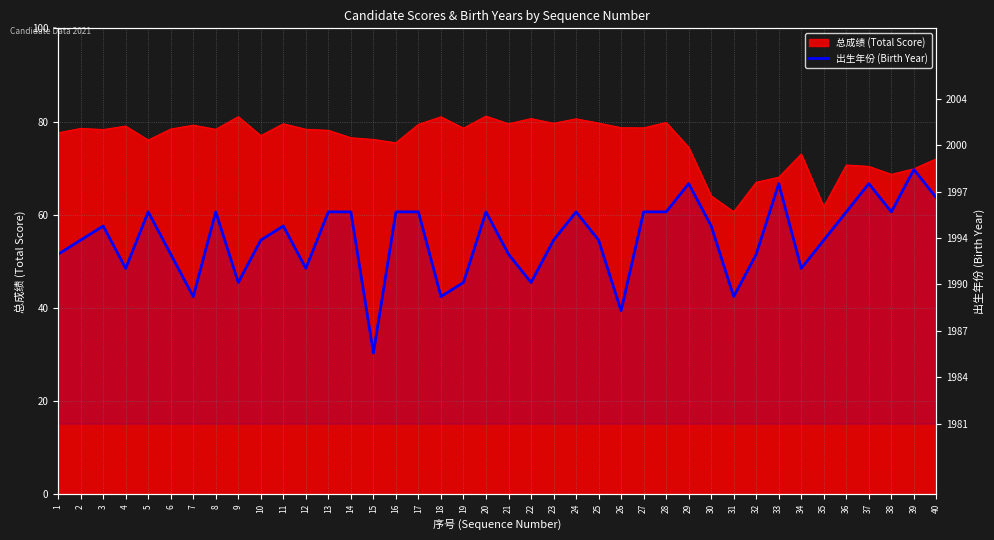

Where is the first local maximum?

3